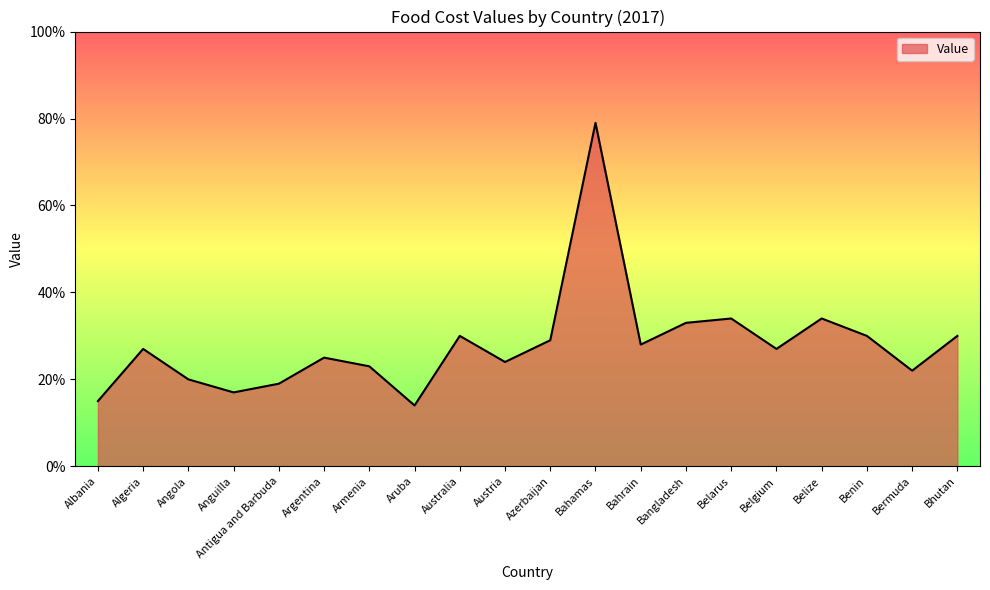

Reading left to right, transcribe all the data shown in this chart.

0.1	0.3	0.2	0.2	0.2	0.2	0.2	0.1	0.3	0.2	0.3	0.8	0.3	0.3	0.3	0.3	0.3	0.3	0.2	0.3